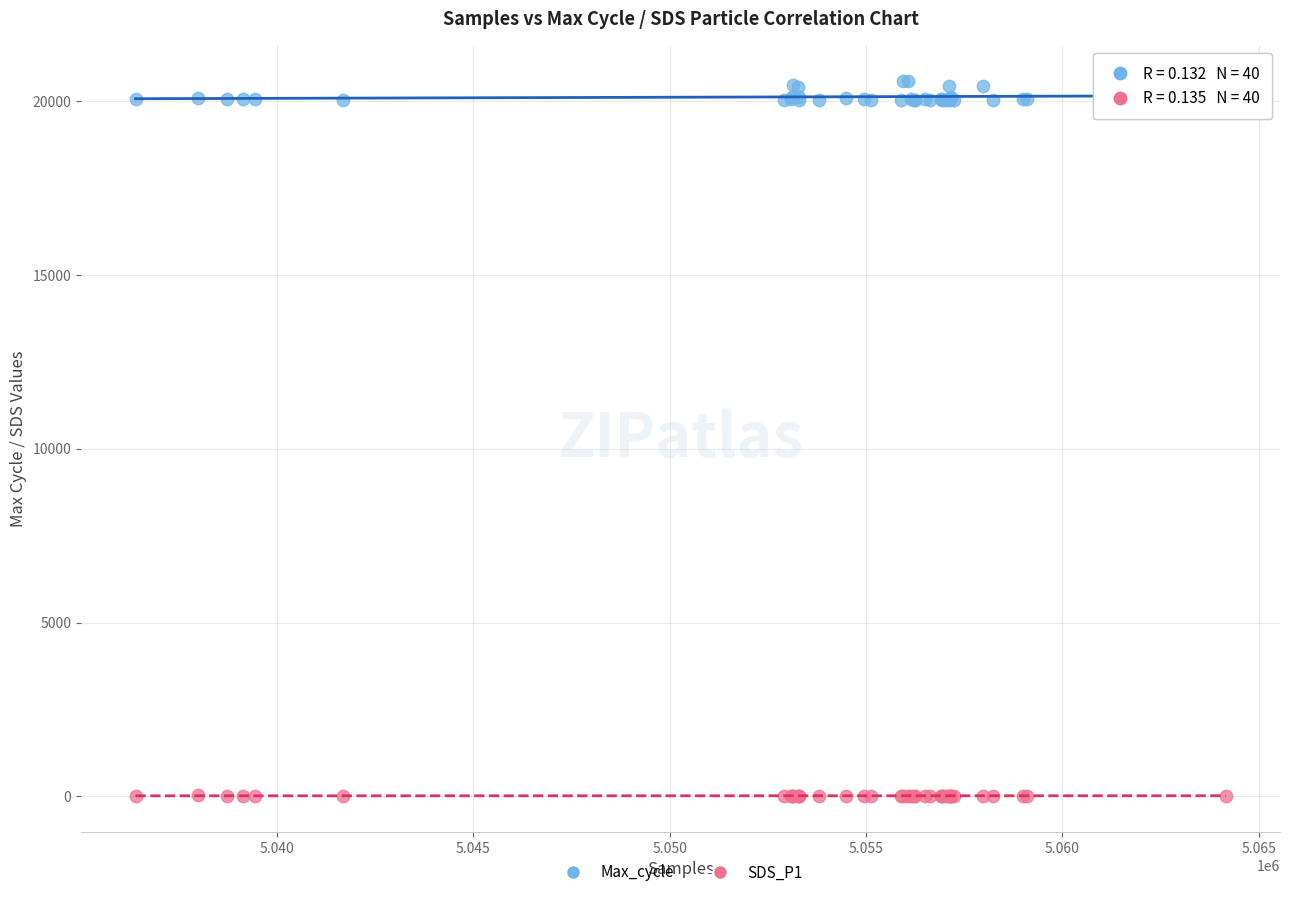

What are all the series names shown in the legend?

Max_cycle, SDS_P1